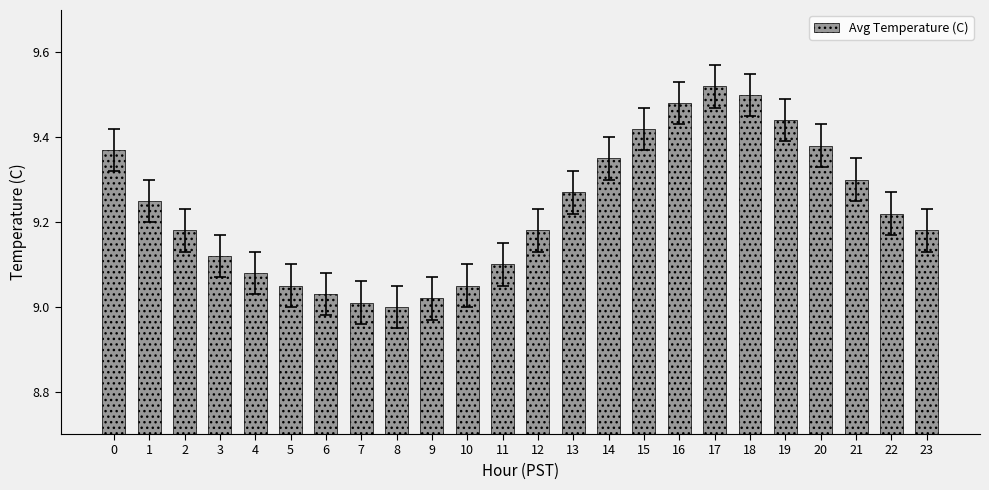

What is the difference between the values at 20 and 22?

0.2